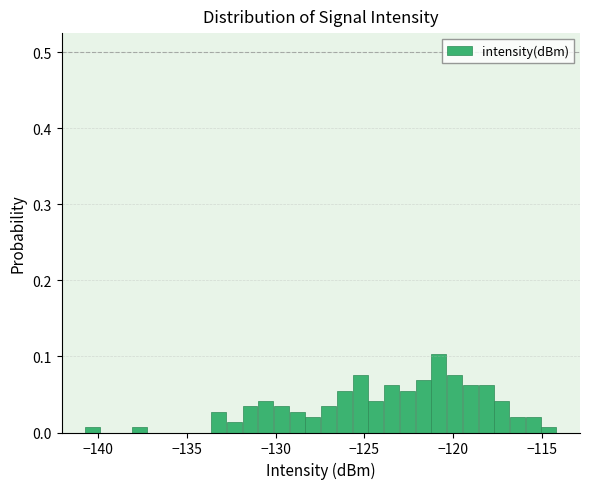

Read against the x-axis, roughly where is the centre of the tallest bar?

-121.0